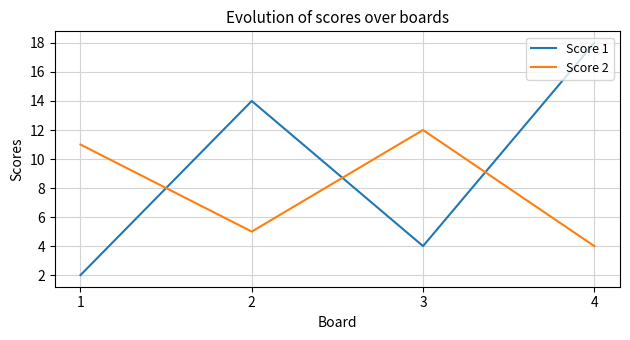

What is the approximate value of Score 1 at 4, to the nearest 5?

20